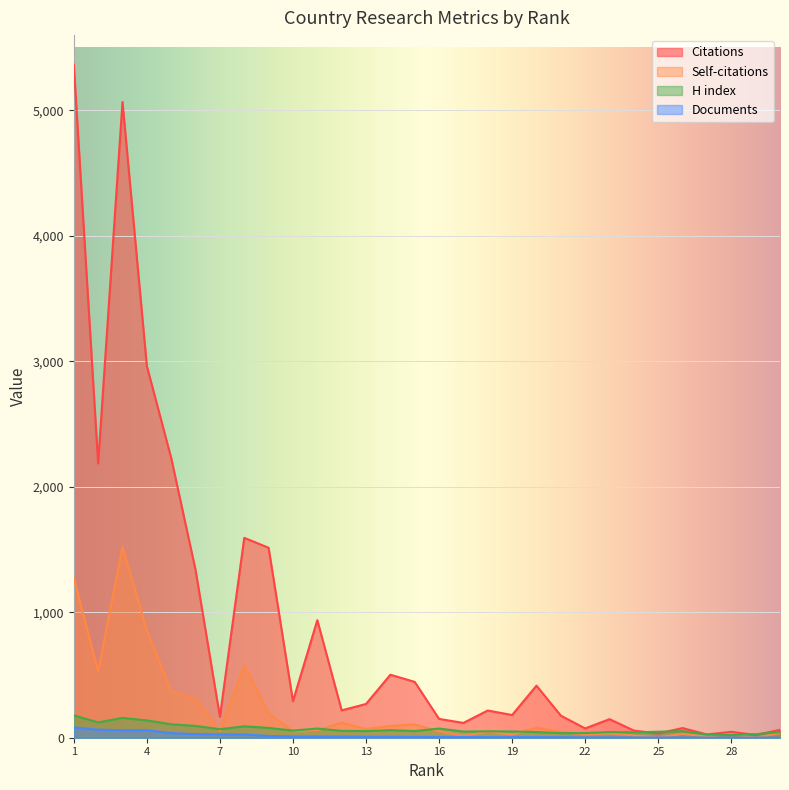

Reading left to right, list all the values displayed in this chart.

Citations: 5365	2186	5067	2963	2229	1337	167	1593	1514	291	937	218	269	502	445	150	118	217	181	415	176	74	148	57	34	77	26	47	22	63
Self-citations: 1272	530	1522	856	370	312	53	577	195	52	61	120	69	94	106	50	15	47	25	80	47	25	34	18	3	31	9	31	0	38
H index: 178	122	158	138	107	94	68	91	78	57	73	55	53	60	53	73	49	51	50	45	37	37	45	43	48	52	25	22	28	45
Documents: 82	64	60	60	37	29	27	26	14	10	10	10	8	8	7	6	6	5	5	5	4	3	3	2	2	2	1	1	1	1